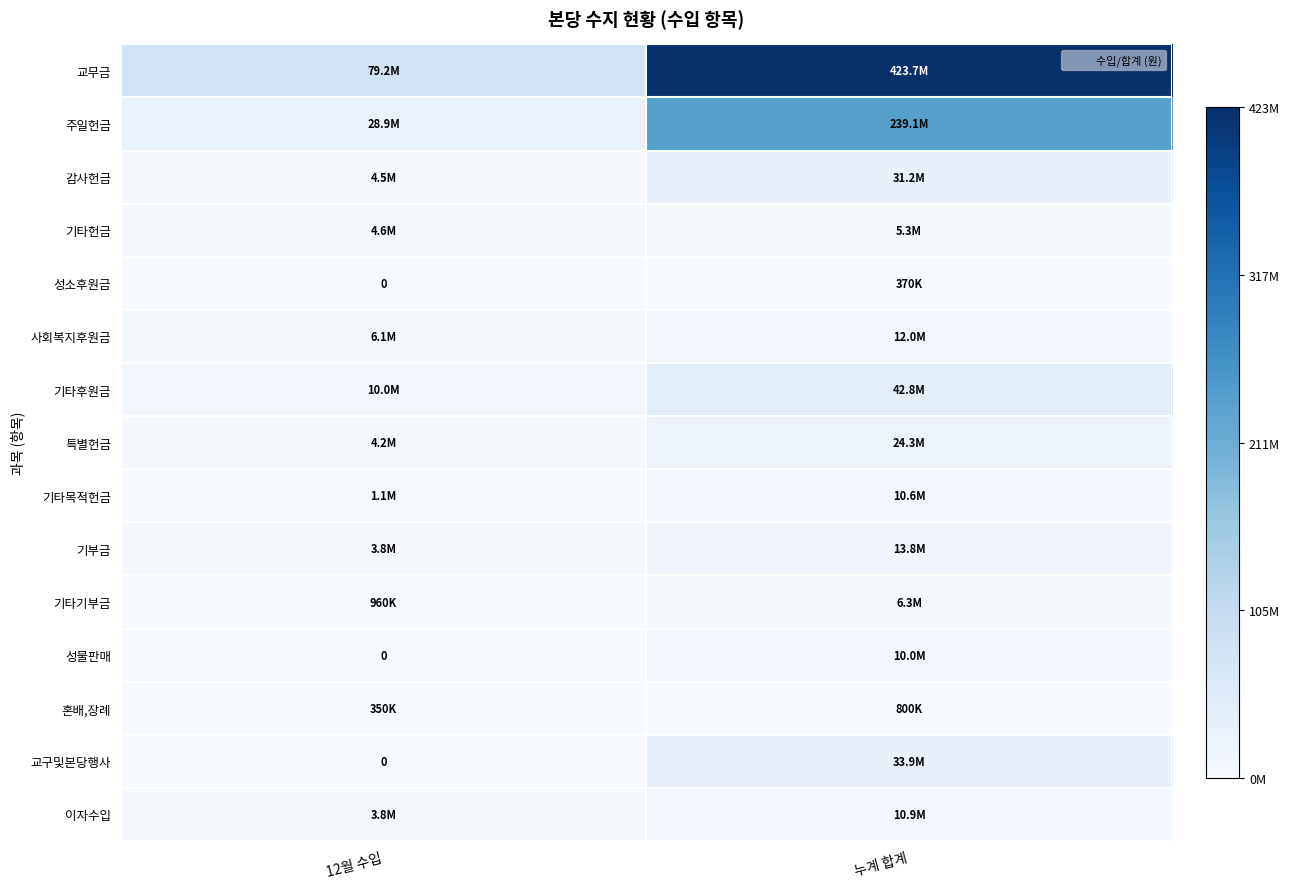

At which category does the chart reach its peak across all series?

누계 합계